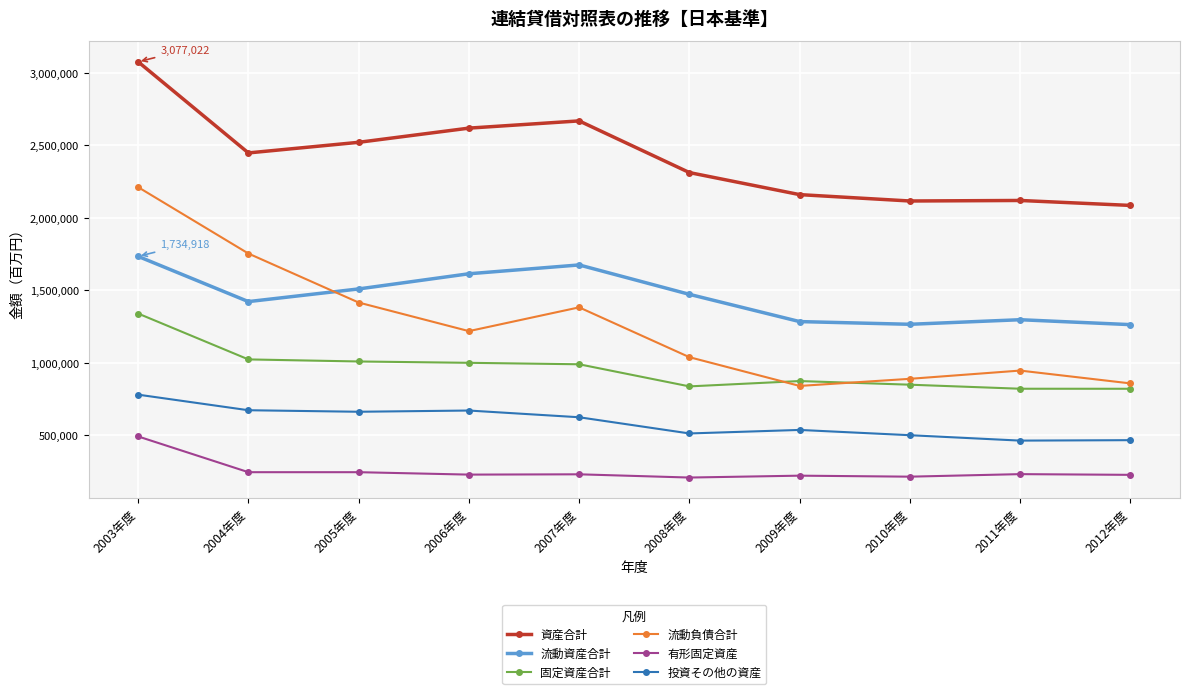

Between 2004年度 and 2005年度, which series saw the biggest shift?

流動負債合計